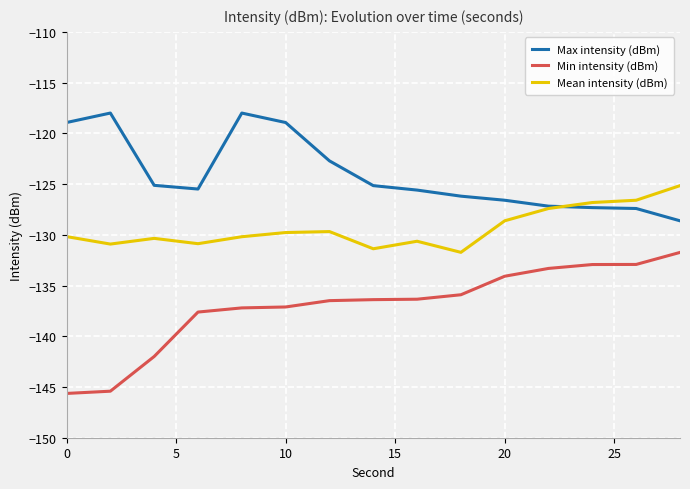

True or false: Mean intensity (dBm) and Min intensity (dBm) cross at least once.

False